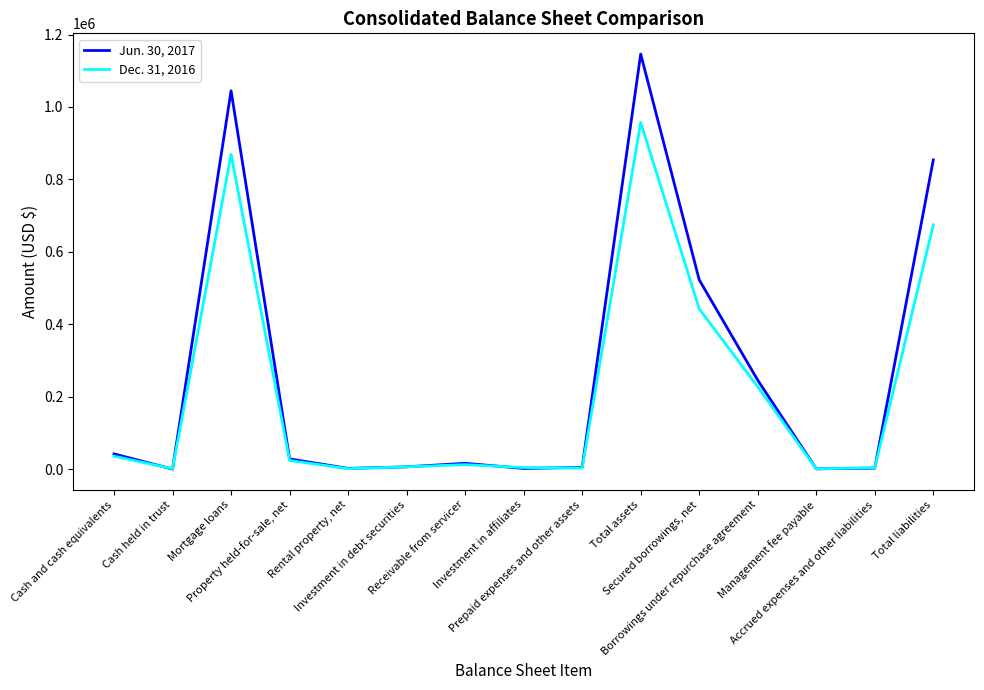

What are all the series names shown in the legend?

Jun. 30, 2017, Dec. 31, 2016